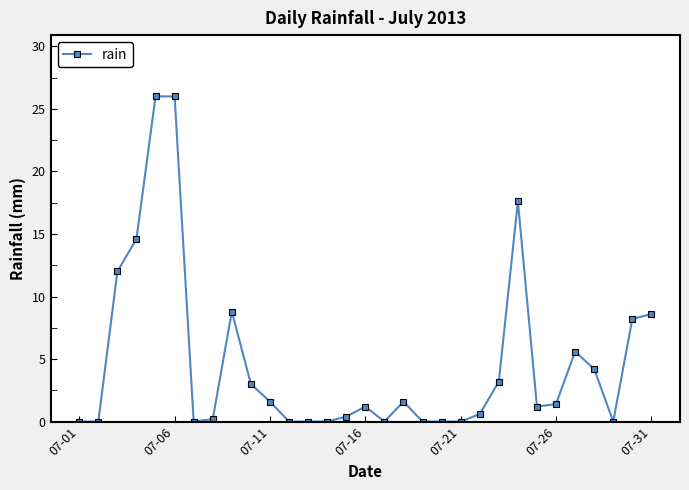

True or false: there are more than 0 points higher than both neighbors.

True